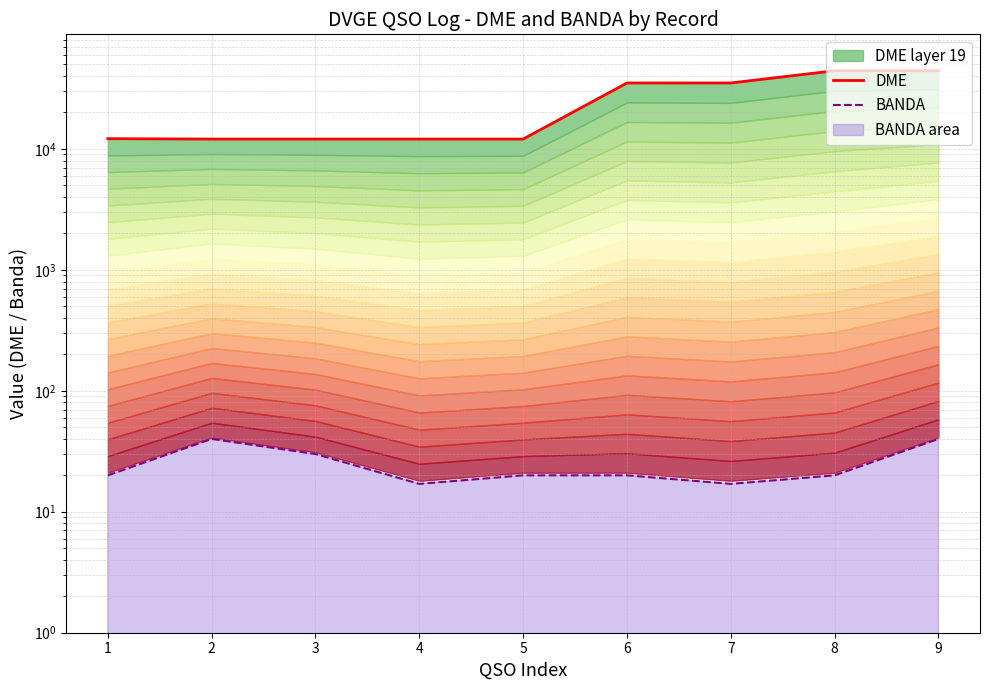

True or false: DME has a value of 65673 at 9.

False